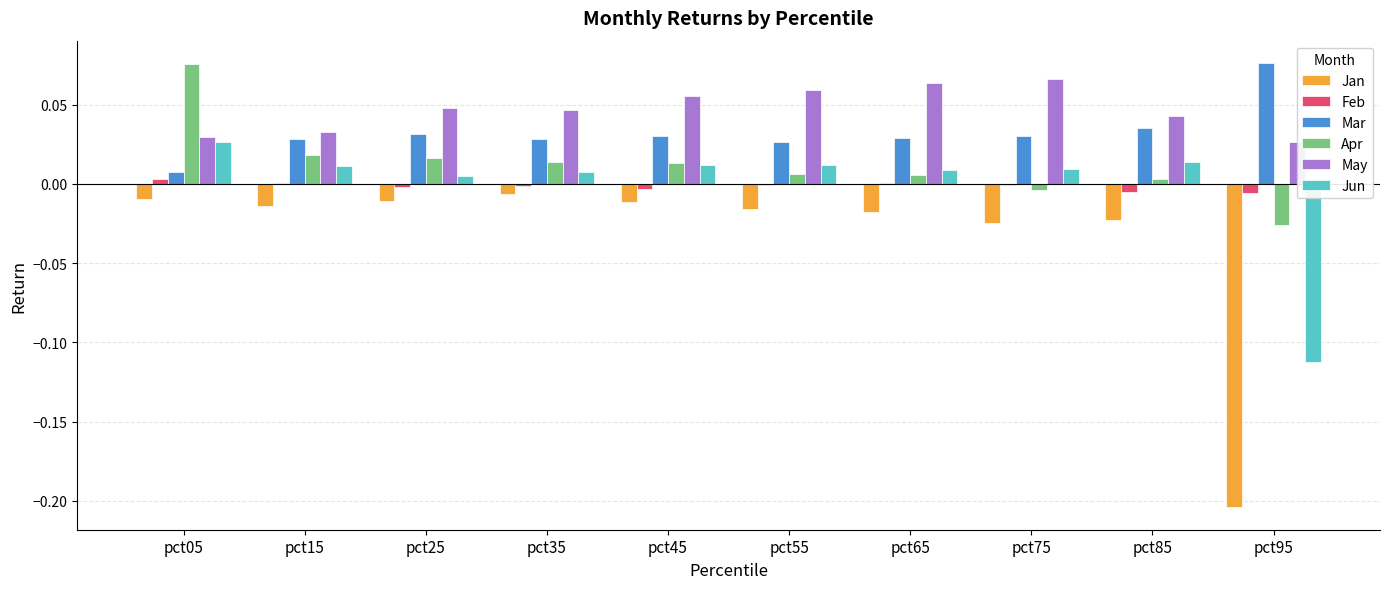

How many bars are there in total?

60